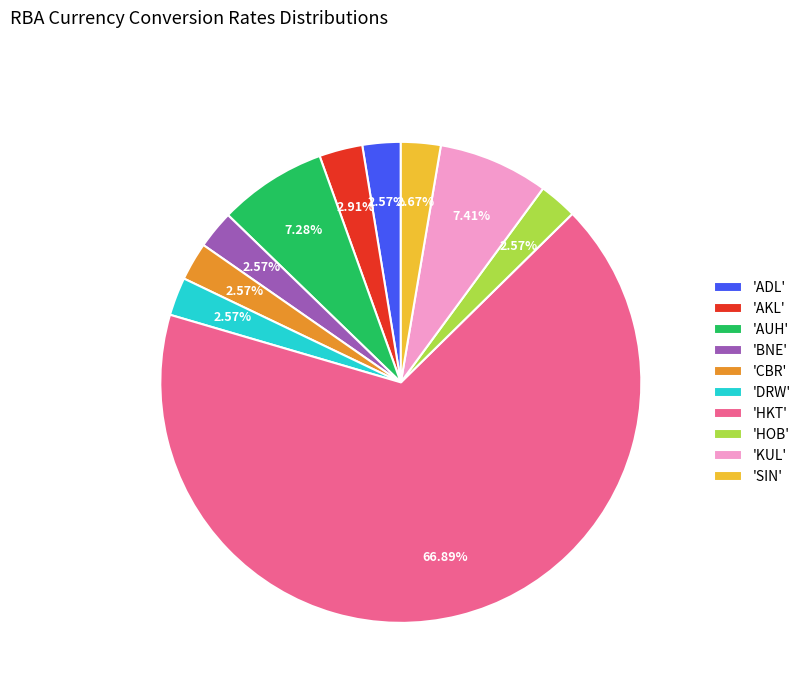

Which has a higher value, 'ADL' or 'KUL'?

'KUL'